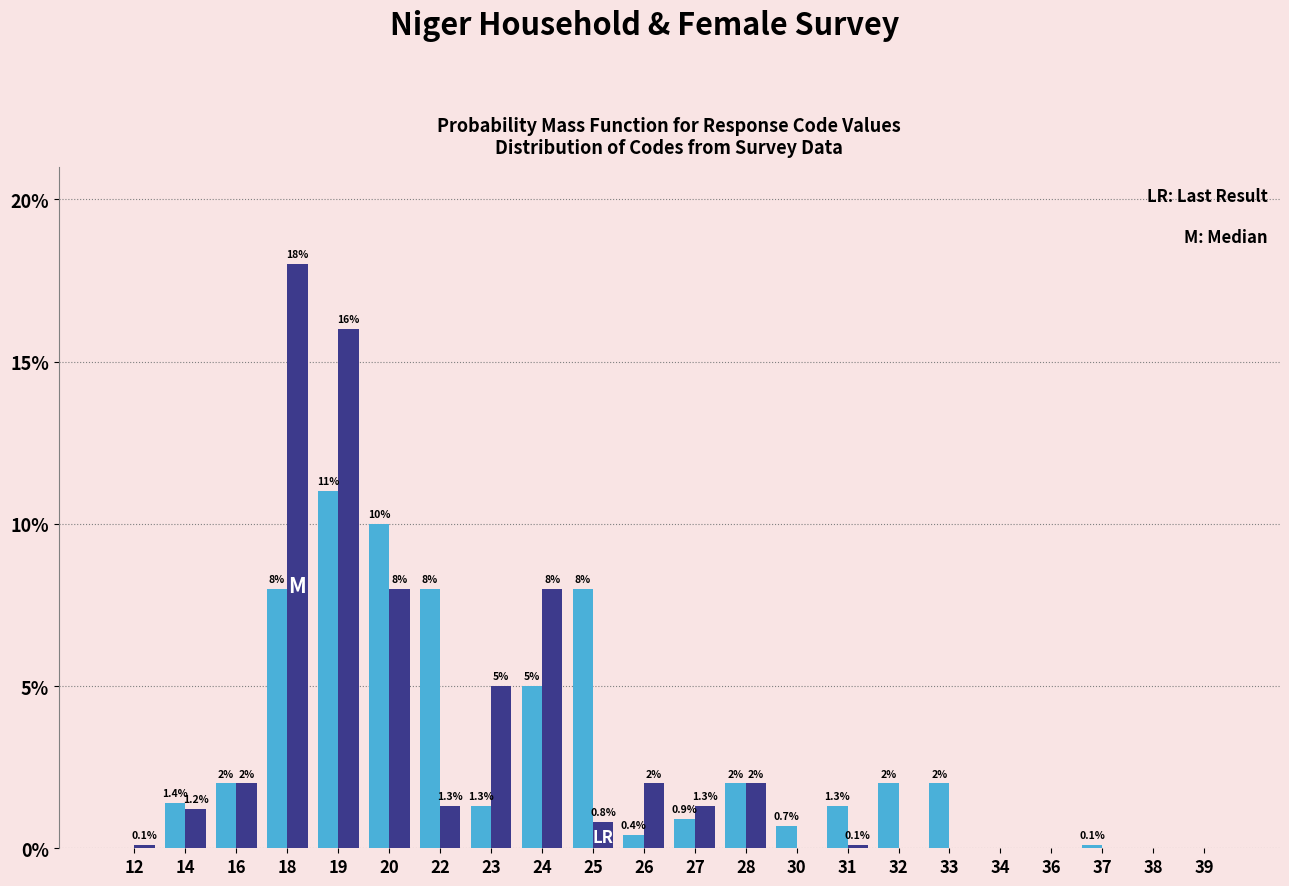

What is the total value across all series at 32?

2.0